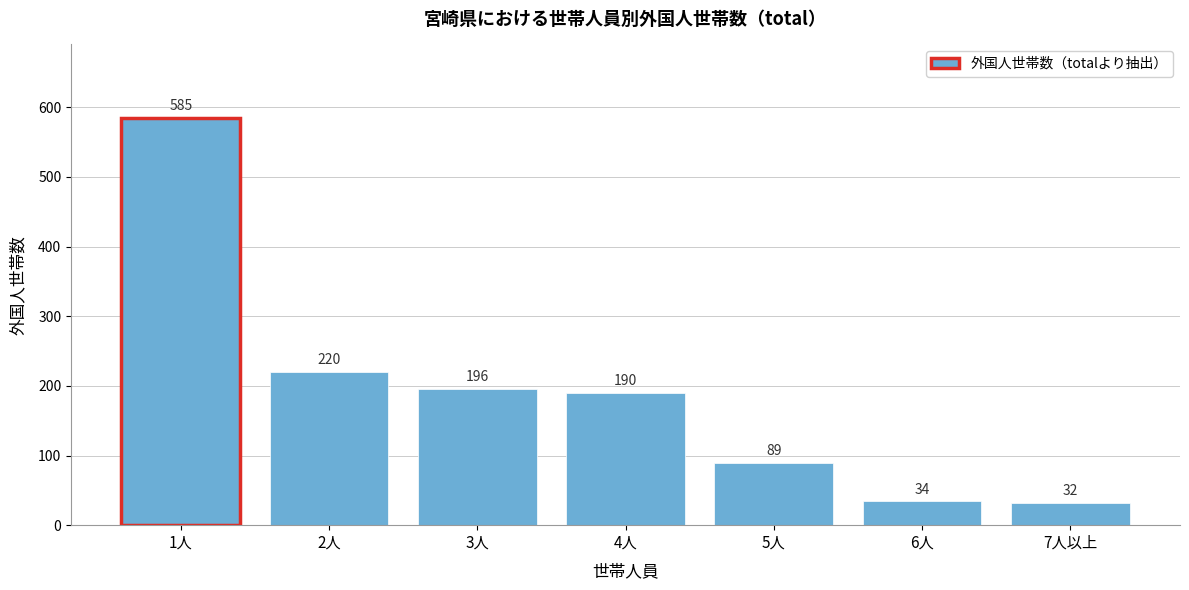

Reading left to right, extract all data points from this chart.

1人=585	2人=220	3人=196	4人=190	5人=89	6人=34	7人以上=32